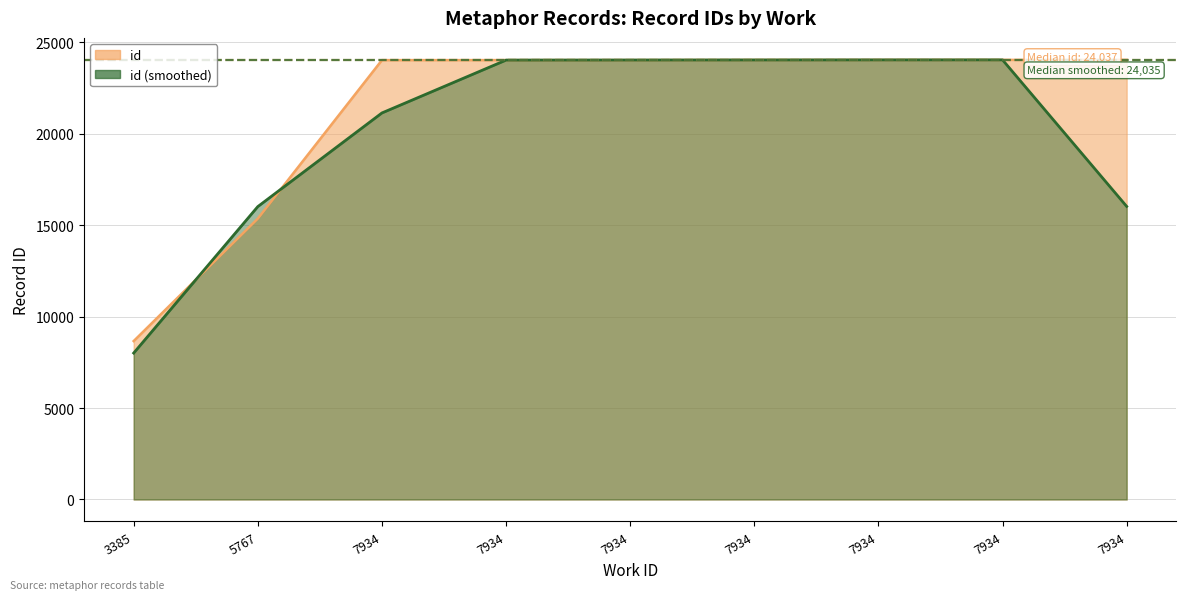

True or false: the data shows 40688 at 7934.

False